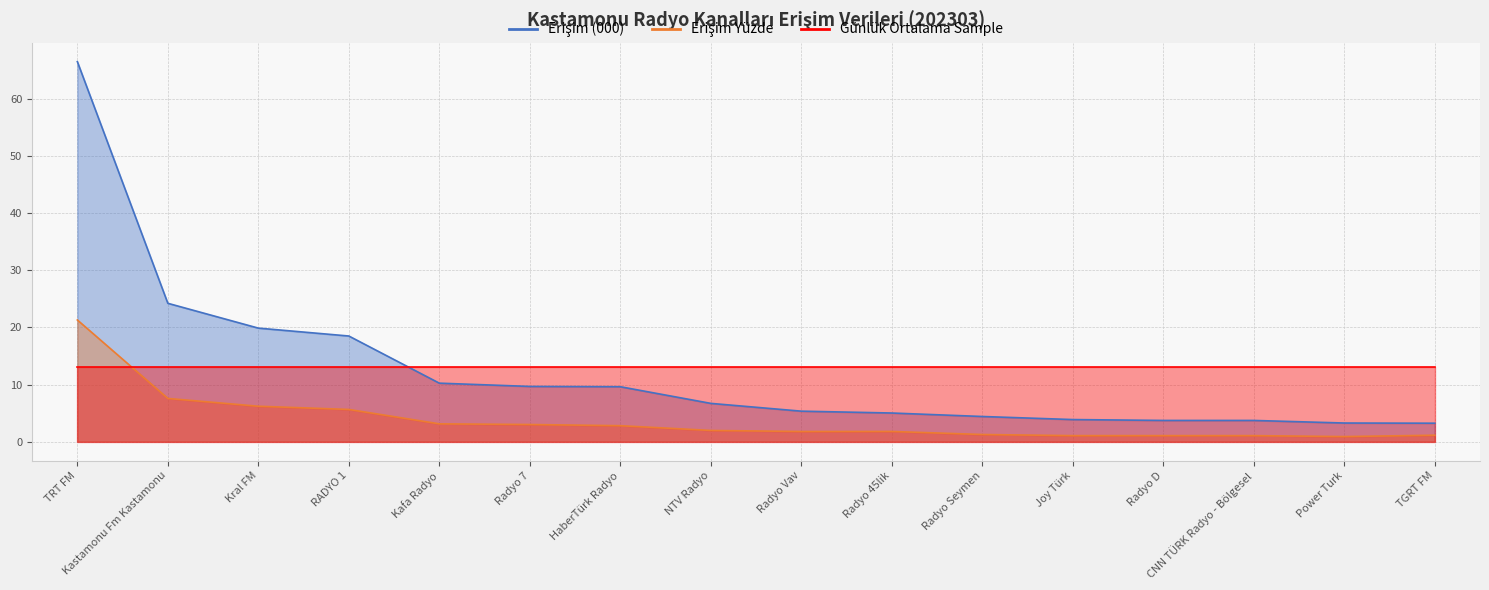

What position from the left is TGRT FM?

16